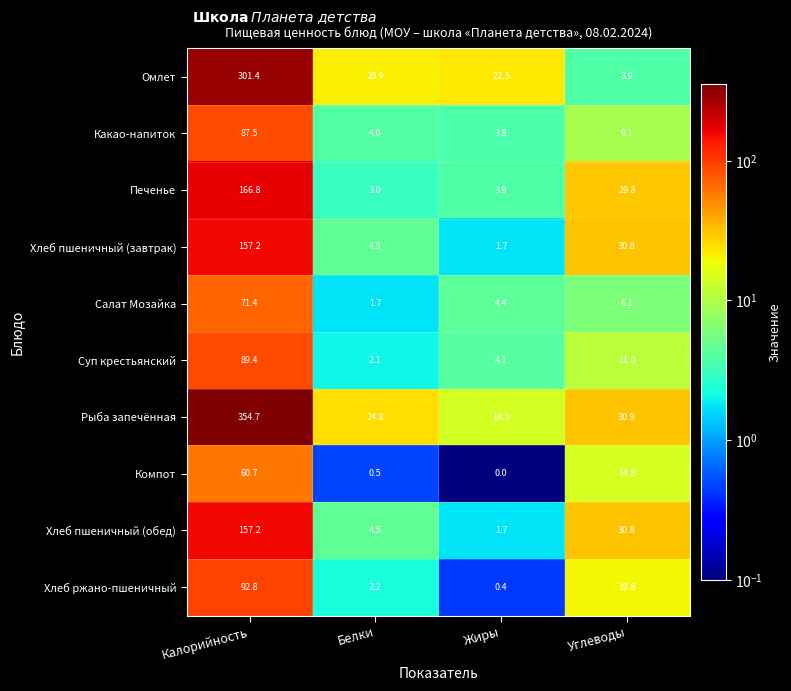

True or false: Какао-напиток has a value of 4.2 at Углеводы.

False